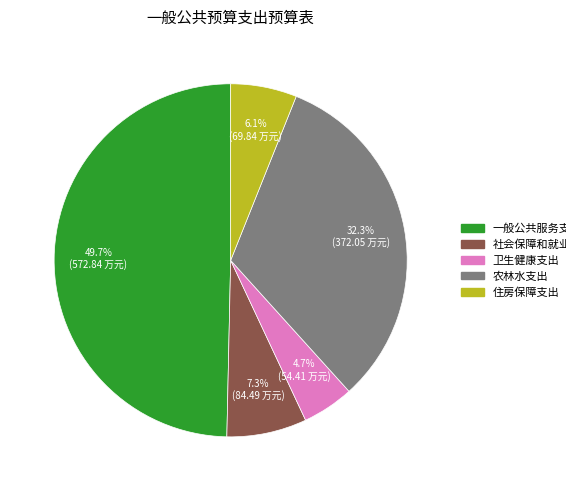

To the nearest percent, what percentage of the pie is 住房保障支出?

6%